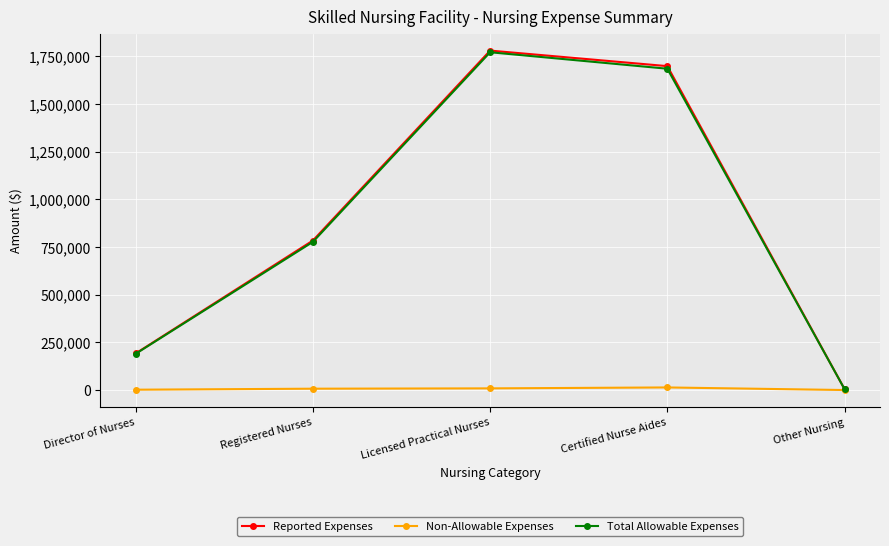

Which series changed the most between Licensed Practical Nurses and Other Nursing?

Reported Expenses